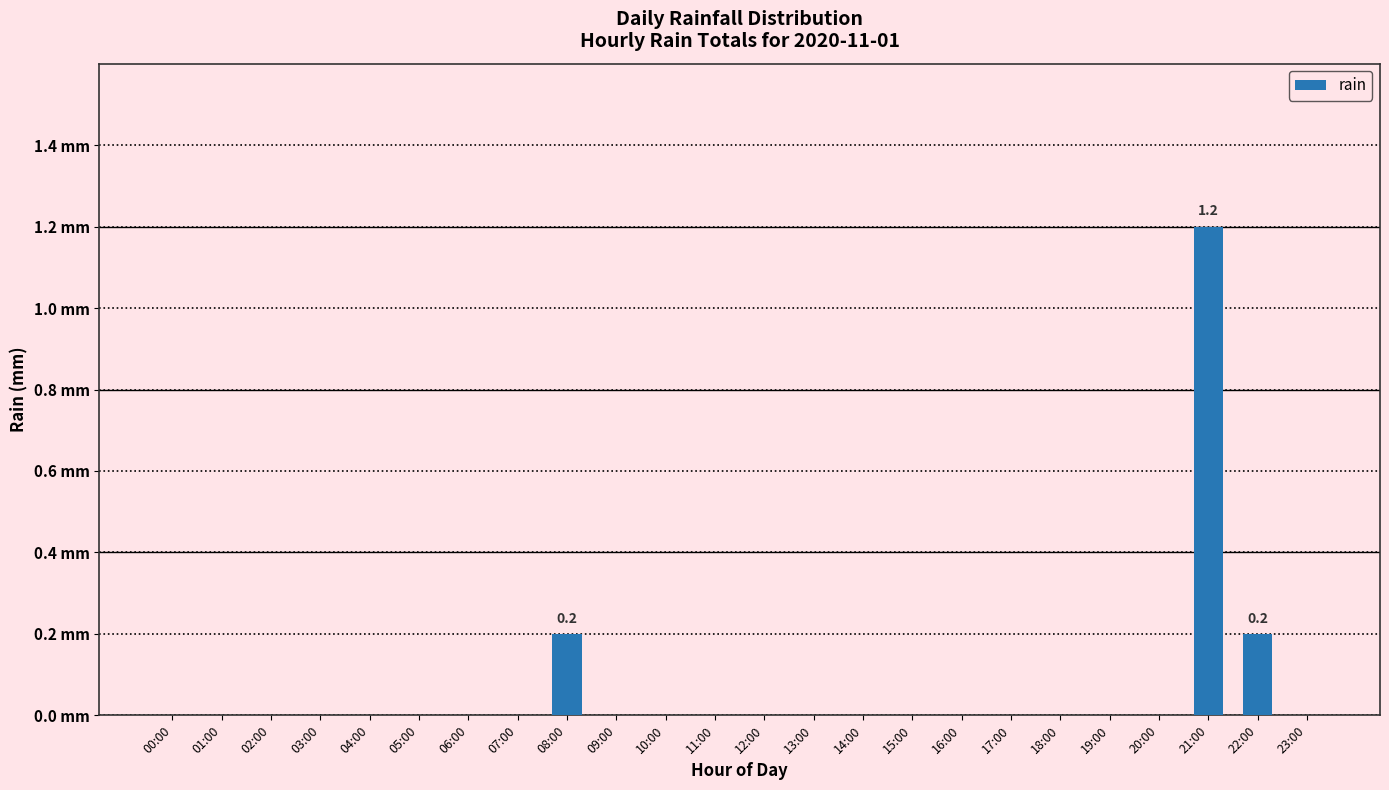

Rank the categories by value from lowest to highest.

00:00, 01:00, 02:00, 03:00, 04:00, 05:00, 06:00, 07:00, 09:00, 10:00, 11:00, 12:00, 13:00, 14:00, 15:00, 16:00, 17:00, 18:00, 19:00, 20:00, 23:00, 08:00, 22:00, 21:00